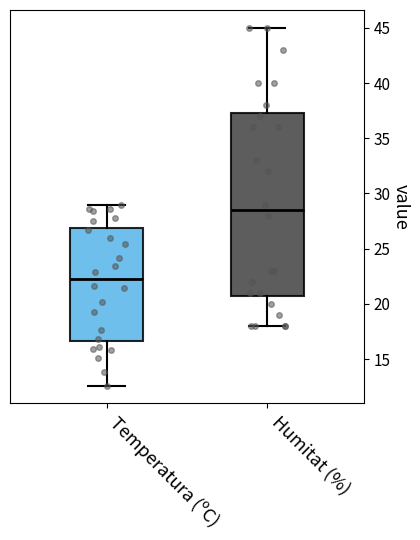

Which box's median line is the highest?

Humitat (%)